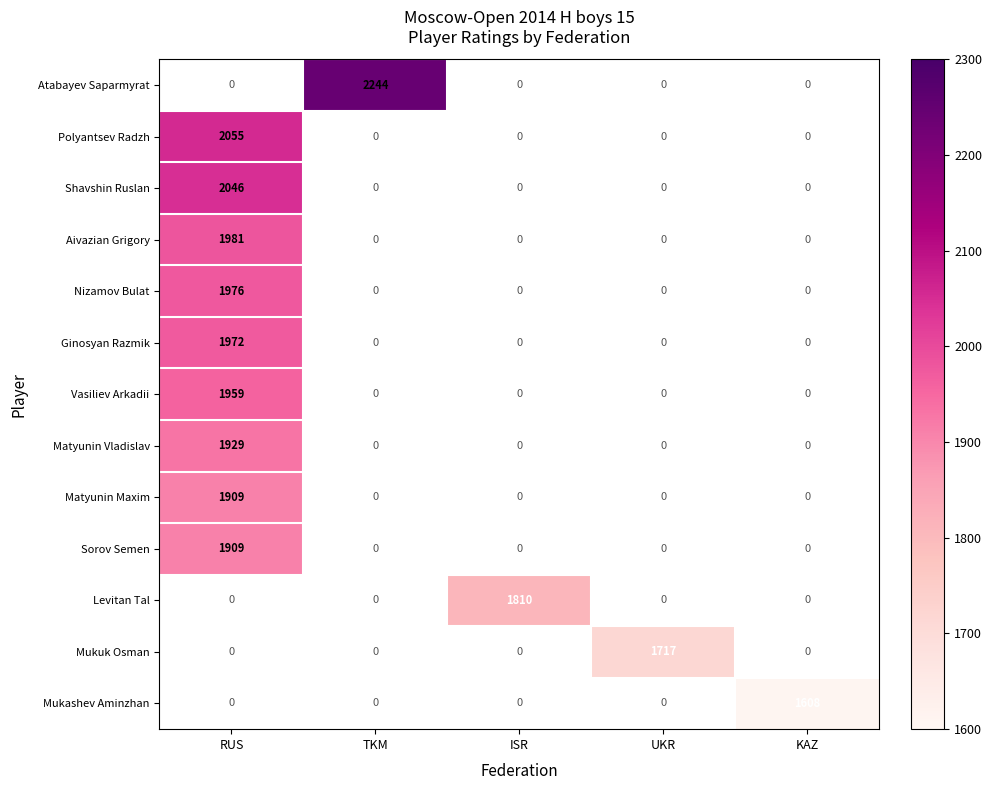

What is the sum of all Atabayev Saparmyrat values?

2244